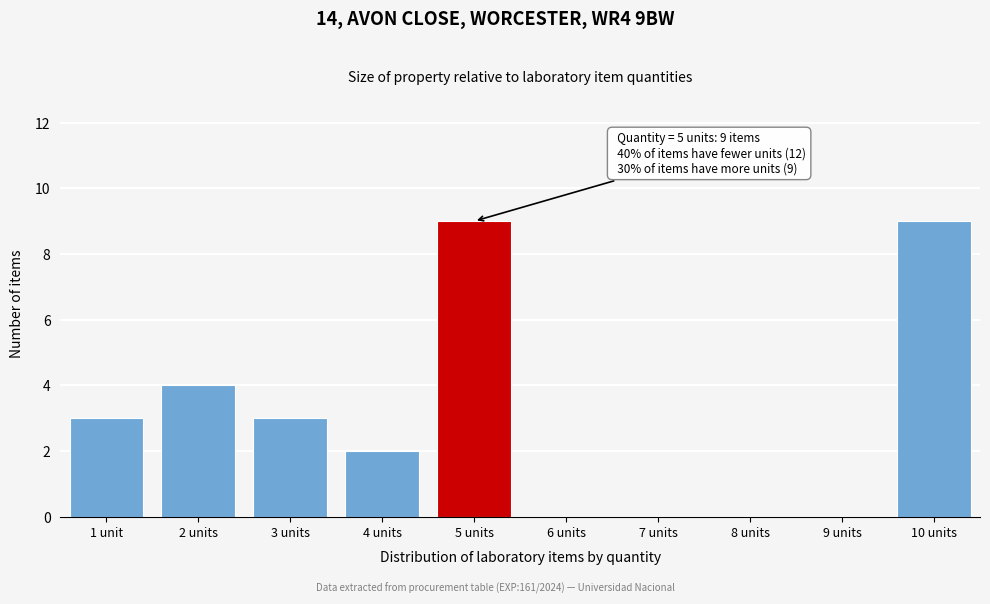

Reading left to right, list all the values displayed in this chart.

1 unit=3	2 units=4	3 units=3	4 units=2	5 units=9	6 units=0	7 units=0	8 units=0	9 units=0	10 units=9